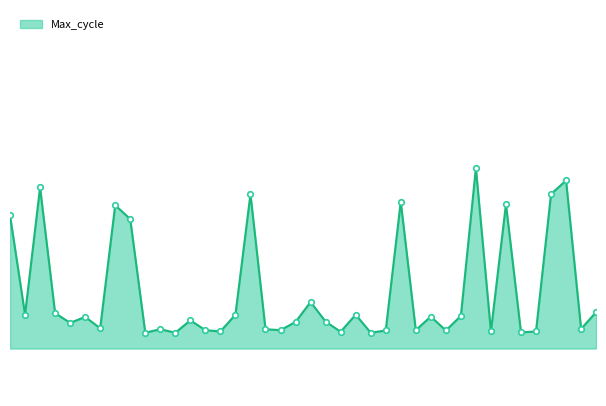

True or false: there are more than 1 points higher than both neighbors.

True